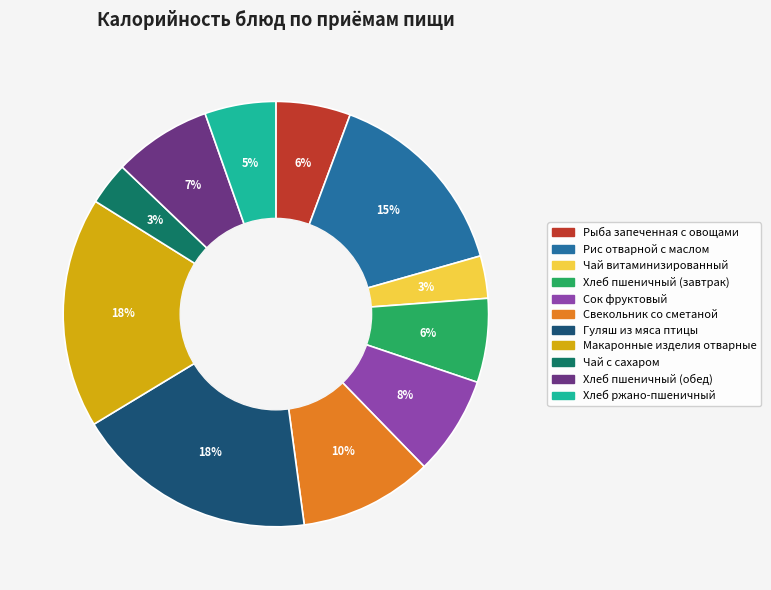

To the nearest percent, what is the difference between the Чай витаминизированный and Хлеб ржано-пшеничный slice percentages?

2%